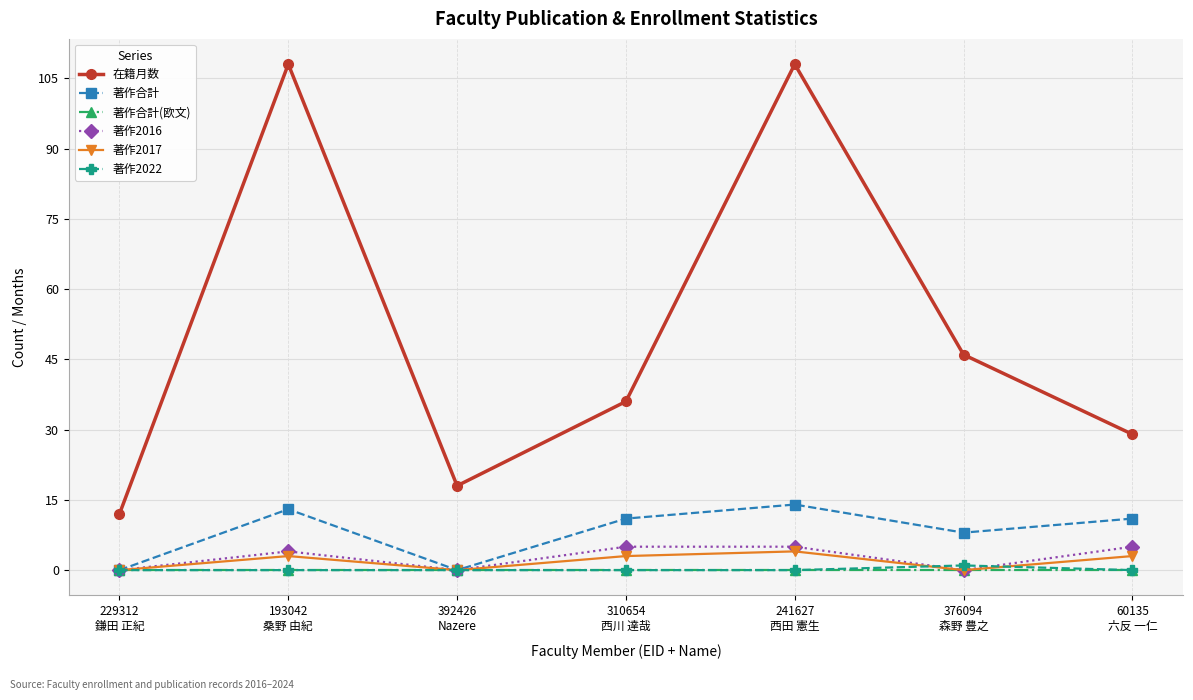

Which series has the largest range (max minus min)?

在籍月数